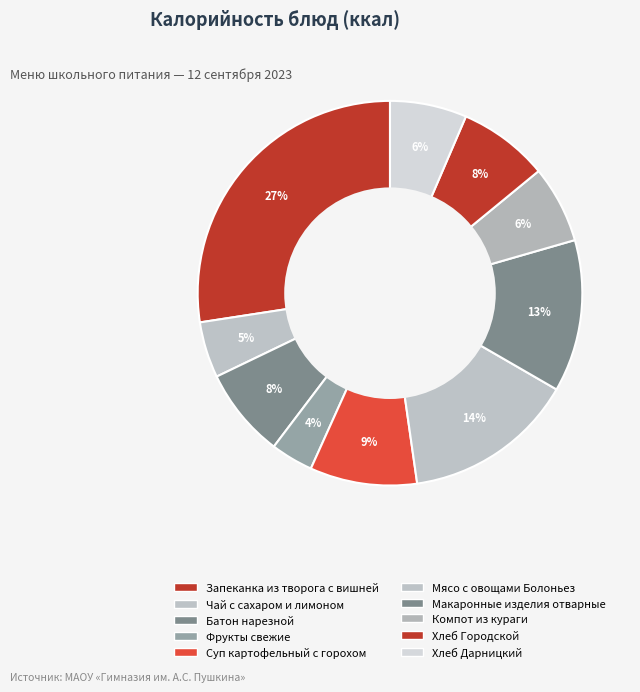

Count the number of slices in the pie.

10